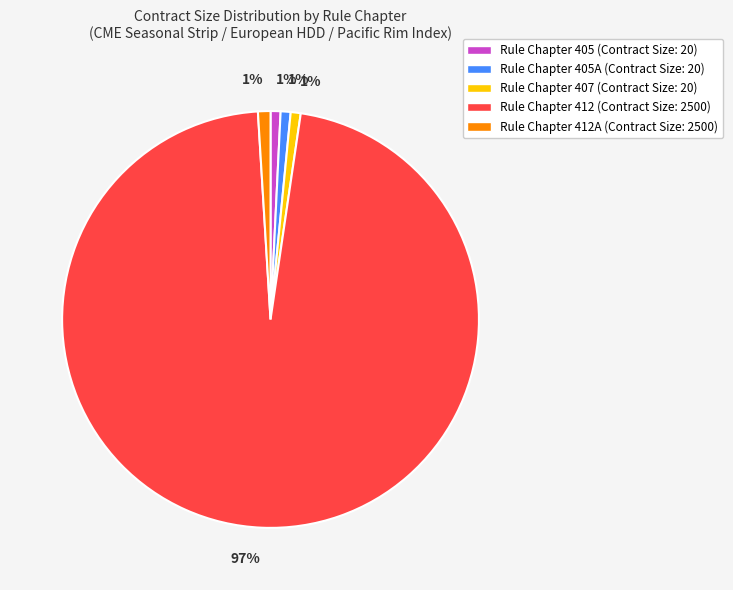

Is there a majority slice in this chart?

Yes